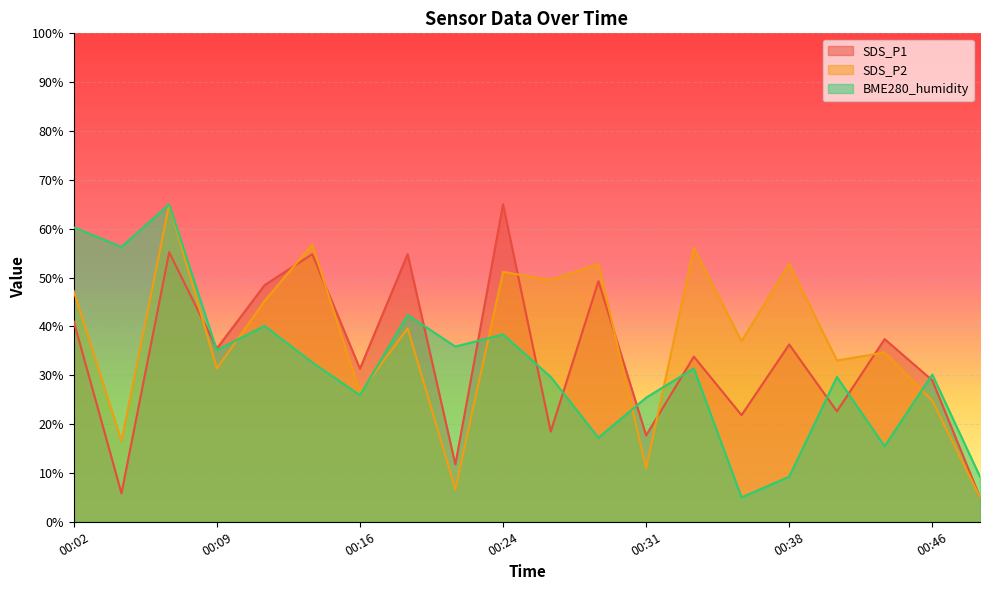

Reading left to right, list all the values displayed in this chart.

SDS_P1: 00:02=41.0	00:04=5.8	00:07=55.2	00:09=35.5	00:12=48.4	00:14=54.8	00:16=31.3	00:19=54.8	00:21=11.7	00:24=65.0	00:26=18.5	00:29=49.3	00:31=17.7	00:33=33.8	00:36=21.8	00:38=36.3	00:41=22.6	00:43=37.4	00:46=29.0	00:48=5.0
SDS_P2: 00:02=47.2	00:04=16.5	00:07=65.0	00:09=31.4	00:12=45.2	00:14=56.8	00:16=26.4	00:19=39.6	00:21=6.6	00:24=51.2	00:26=49.5	00:29=52.8	00:31=10.9	00:33=56.1	00:36=37.0	00:38=52.8	00:41=33.0	00:43=34.7	00:46=24.8	00:48=5.0
BME280_humidity: 00:02=60.3	00:04=56.3	00:07=65.0	00:09=35.1	00:12=40.1	00:14=32.6	00:16=25.9	00:19=42.3	00:21=35.9	00:24=38.4	00:26=29.6	00:29=17.2	00:31=25.4	00:33=31.4	00:36=5.0	00:38=9.2	00:41=29.6	00:43=15.5	00:46=30.1	00:48=9.2